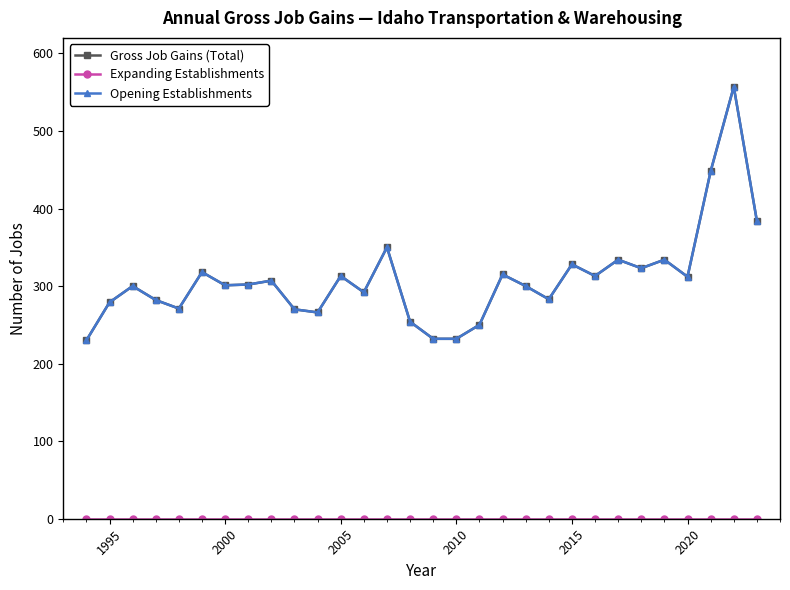

Does the chart have visible grid lines?

No